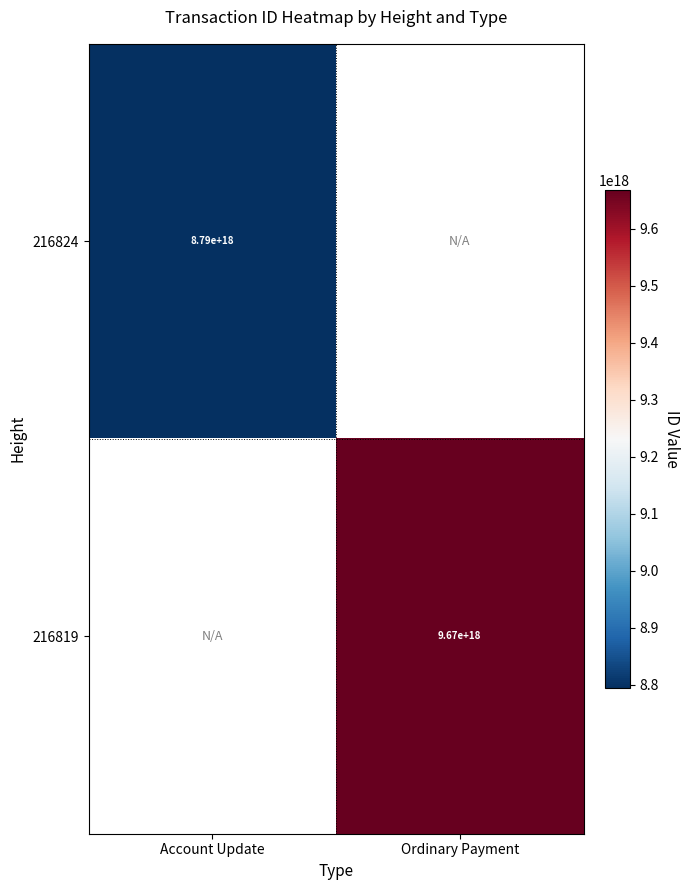

At how many categories does at least one series exceed 9533840574812661760?

1